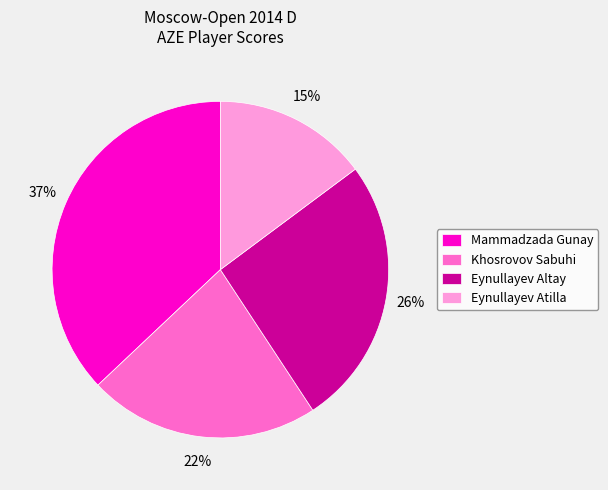

What is the smallest slice in the pie chart?

Eynullayev Atilla